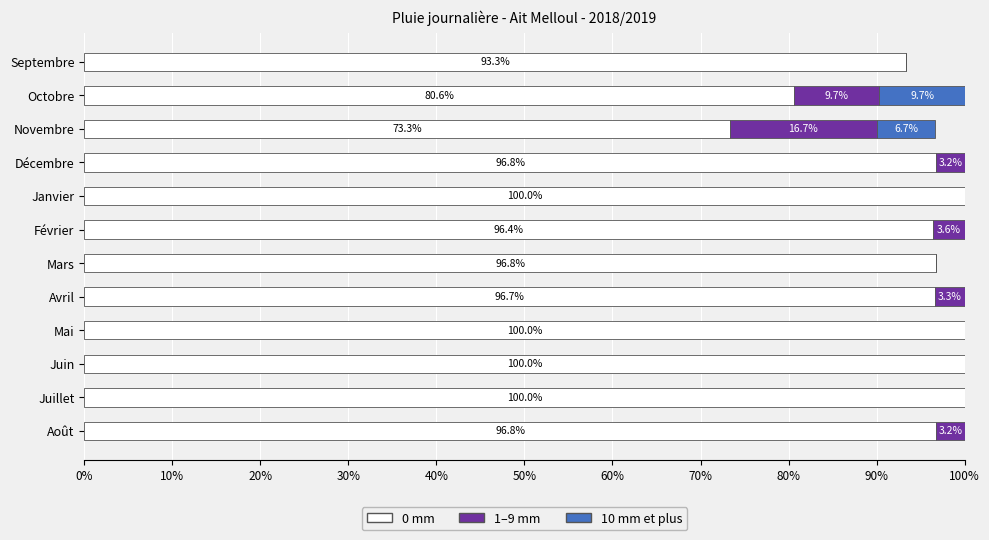

How many values in the 0 mm series exceed 96?

9